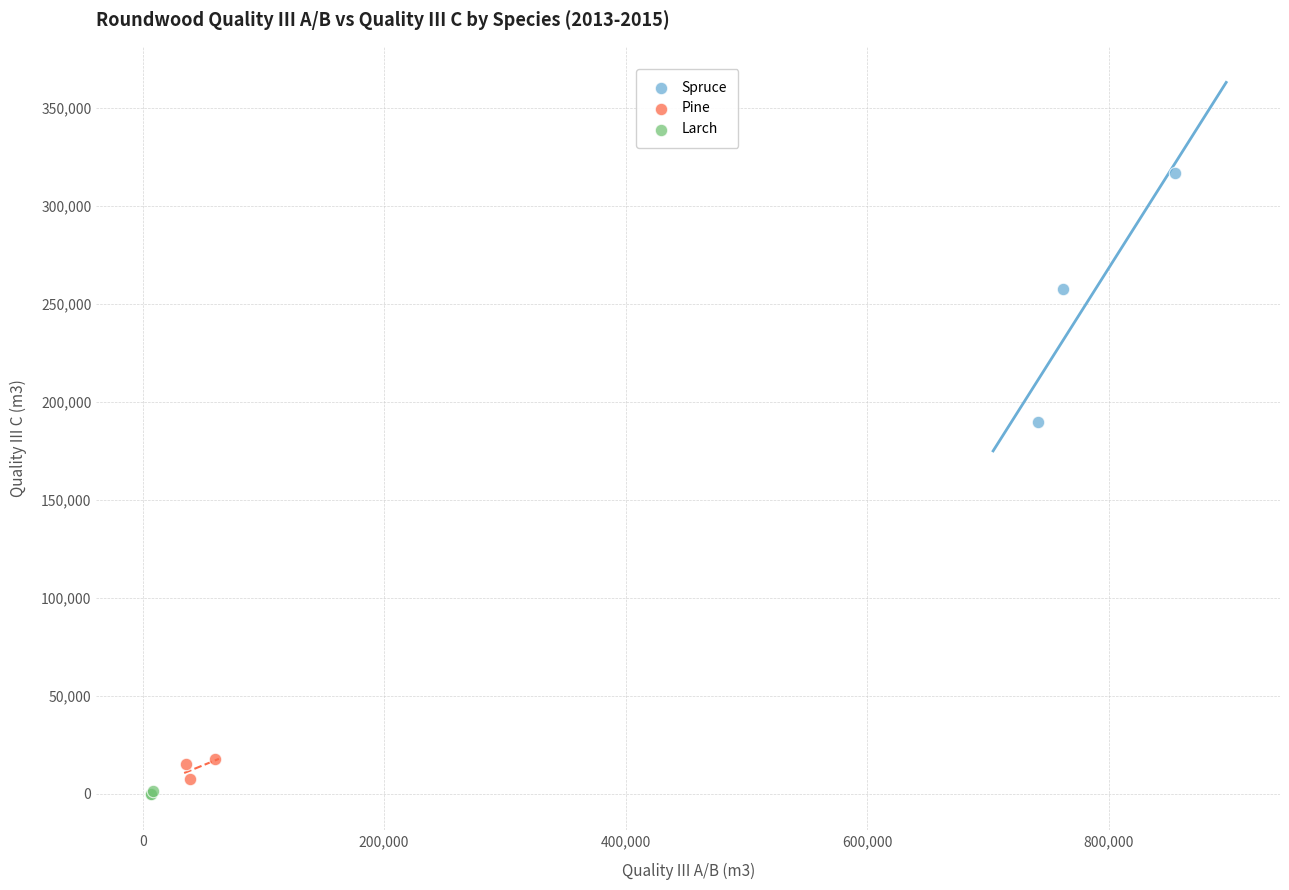

Which series has the widest spread of Y values?

Spruce